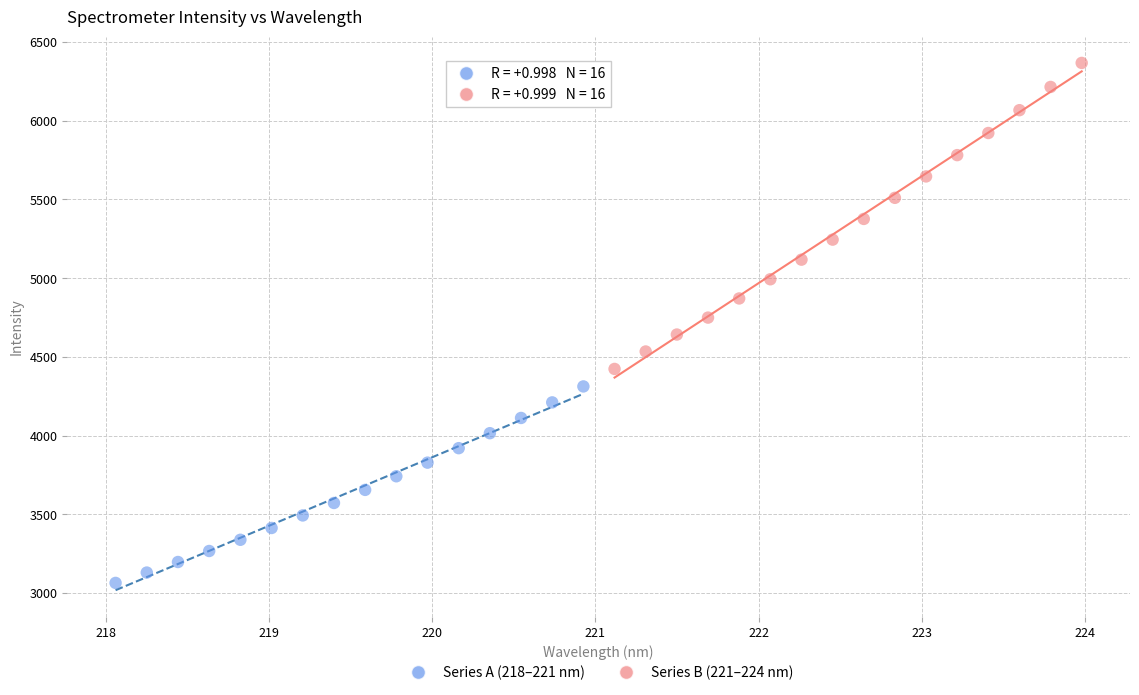

Which series has the widest spread of Y values?

Series B (221–224 nm)